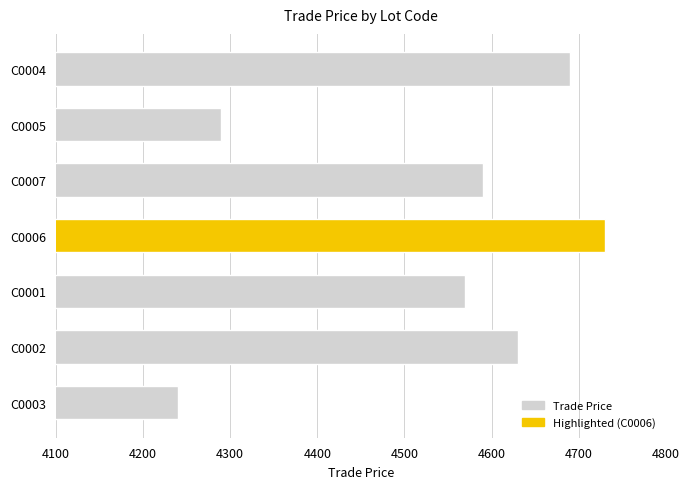

Approximately how many times larger is the value at C0002 compared to C0005?

1.1